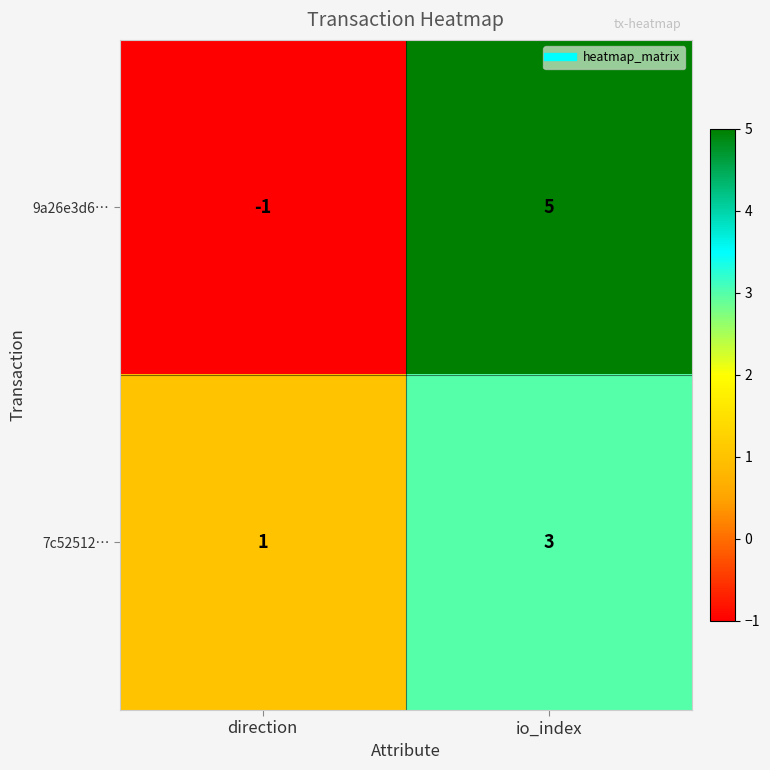

Which series has the widest spread of values?

9a26e3d6…